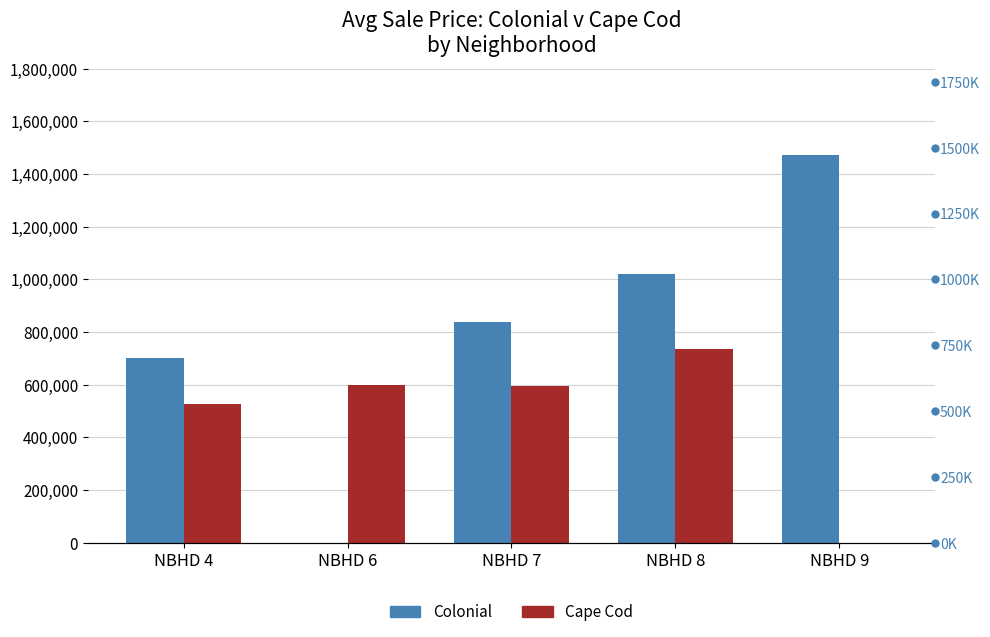

Reading right to left, extract all data points from this chart.

Colonial: NBHD 9=1471999	NBHD 8=1020500	NBHD 7=837820	NBHD 6=0	NBHD 4=700000
Cape Cod: NBHD 9=0	NBHD 8=735000	NBHD 7=595000	NBHD 6=600667	NBHD 4=525000